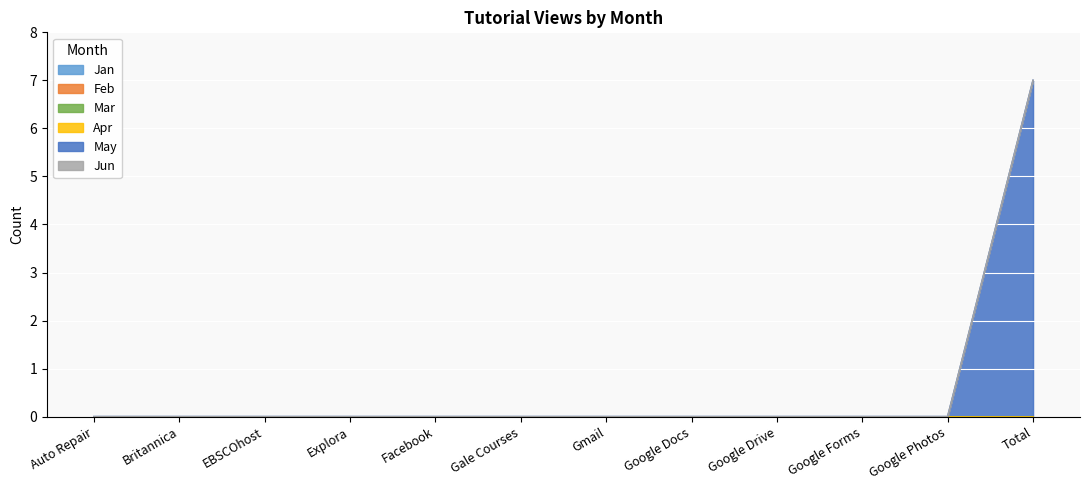

Which category has the lowest value across all series?

Auto Repair